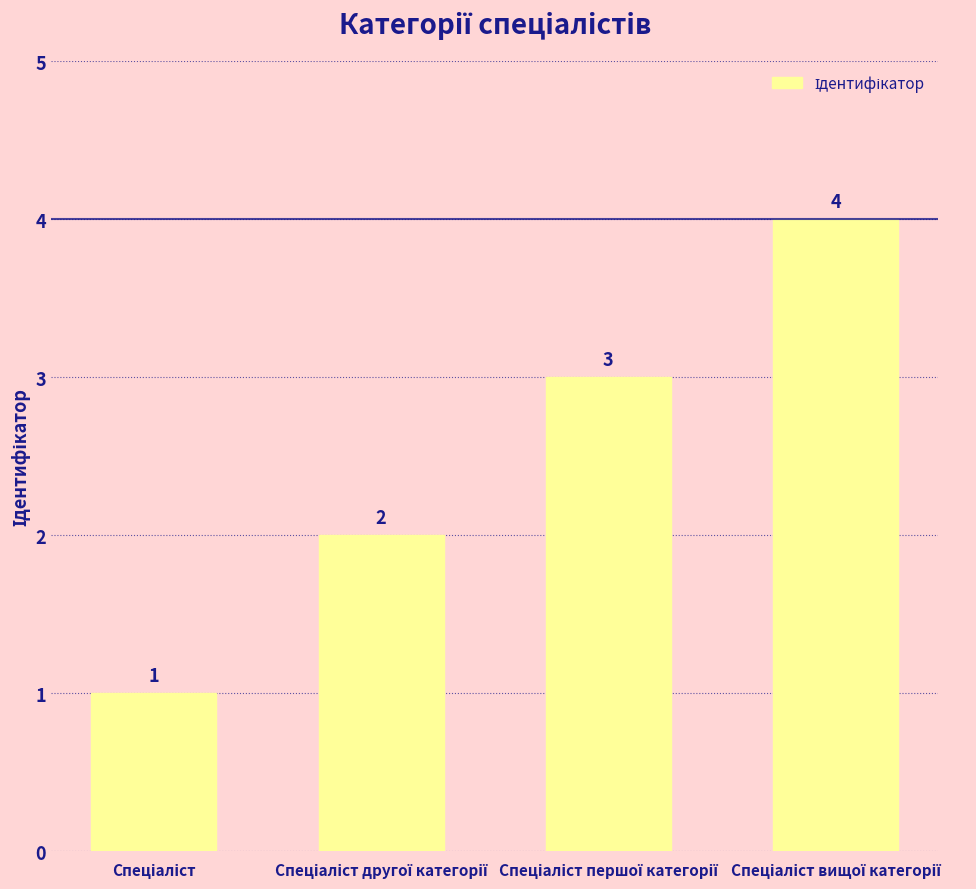

What is the maximum value shown in the chart?

4